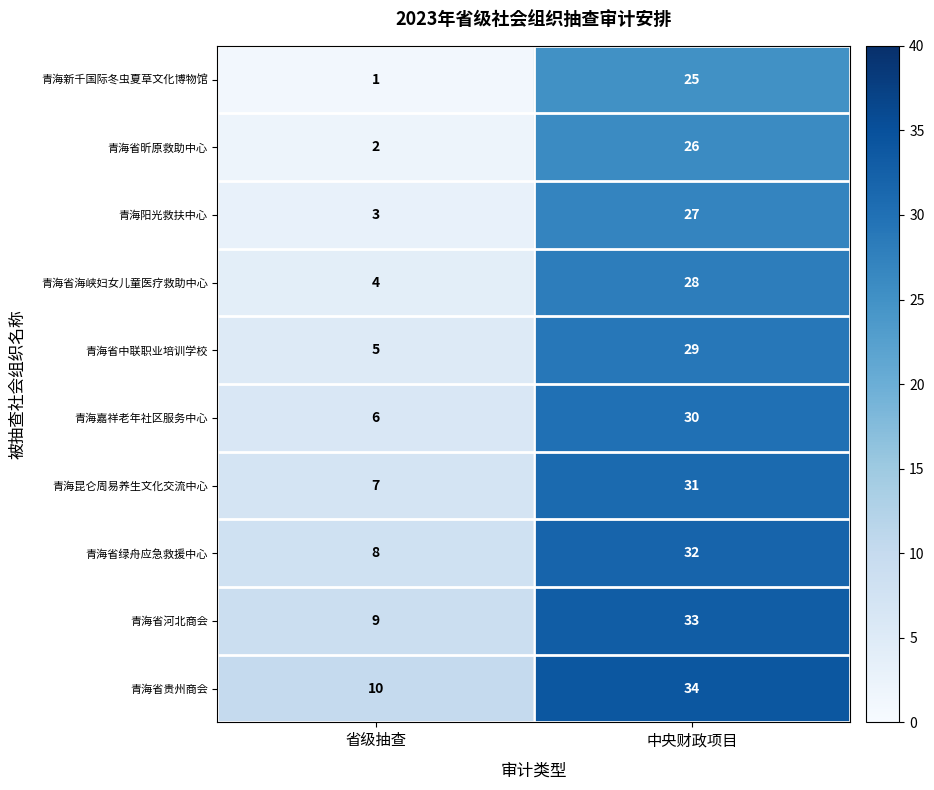

At which category does the chart reach its minimum across all series?

省级抽查